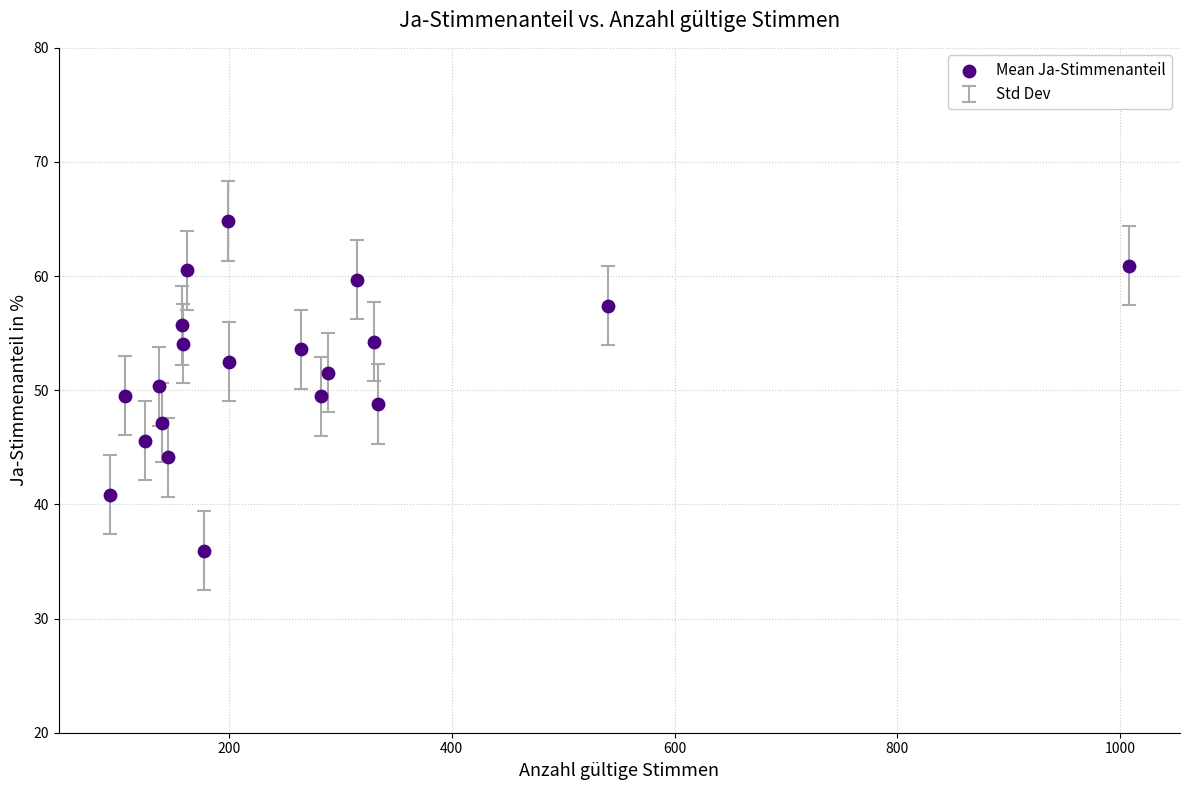

What is the range of X values (max minus min)?

915.0